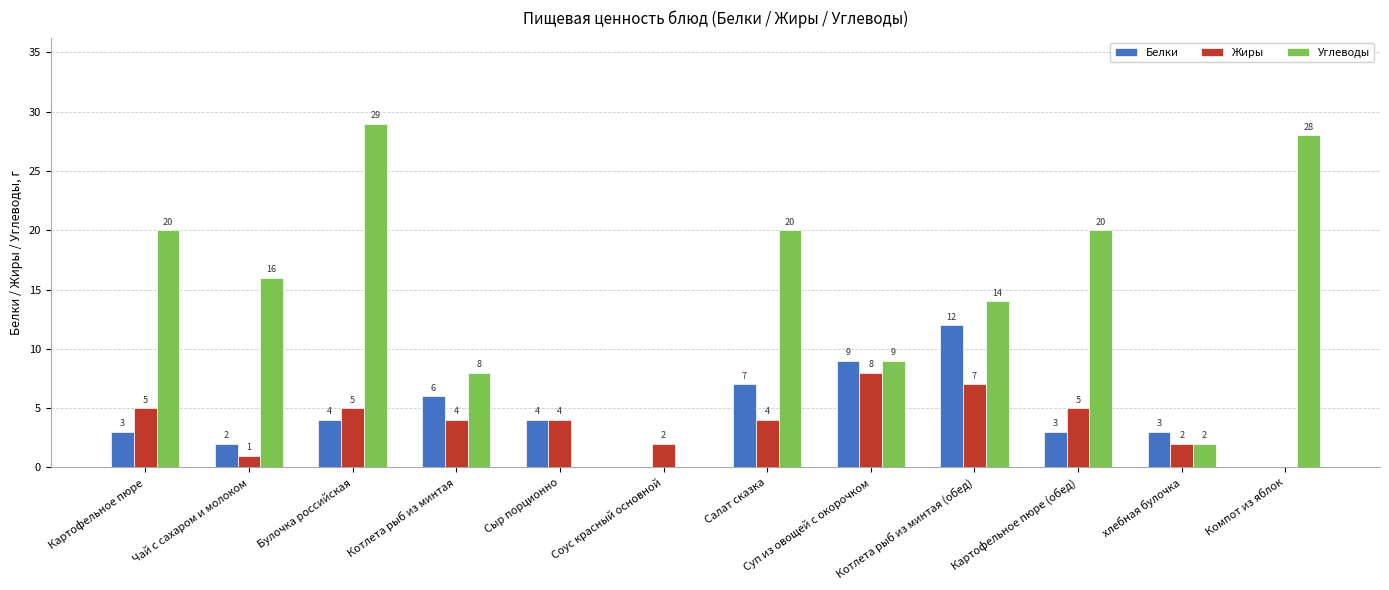

What is the sum of all Углеводы values?

166